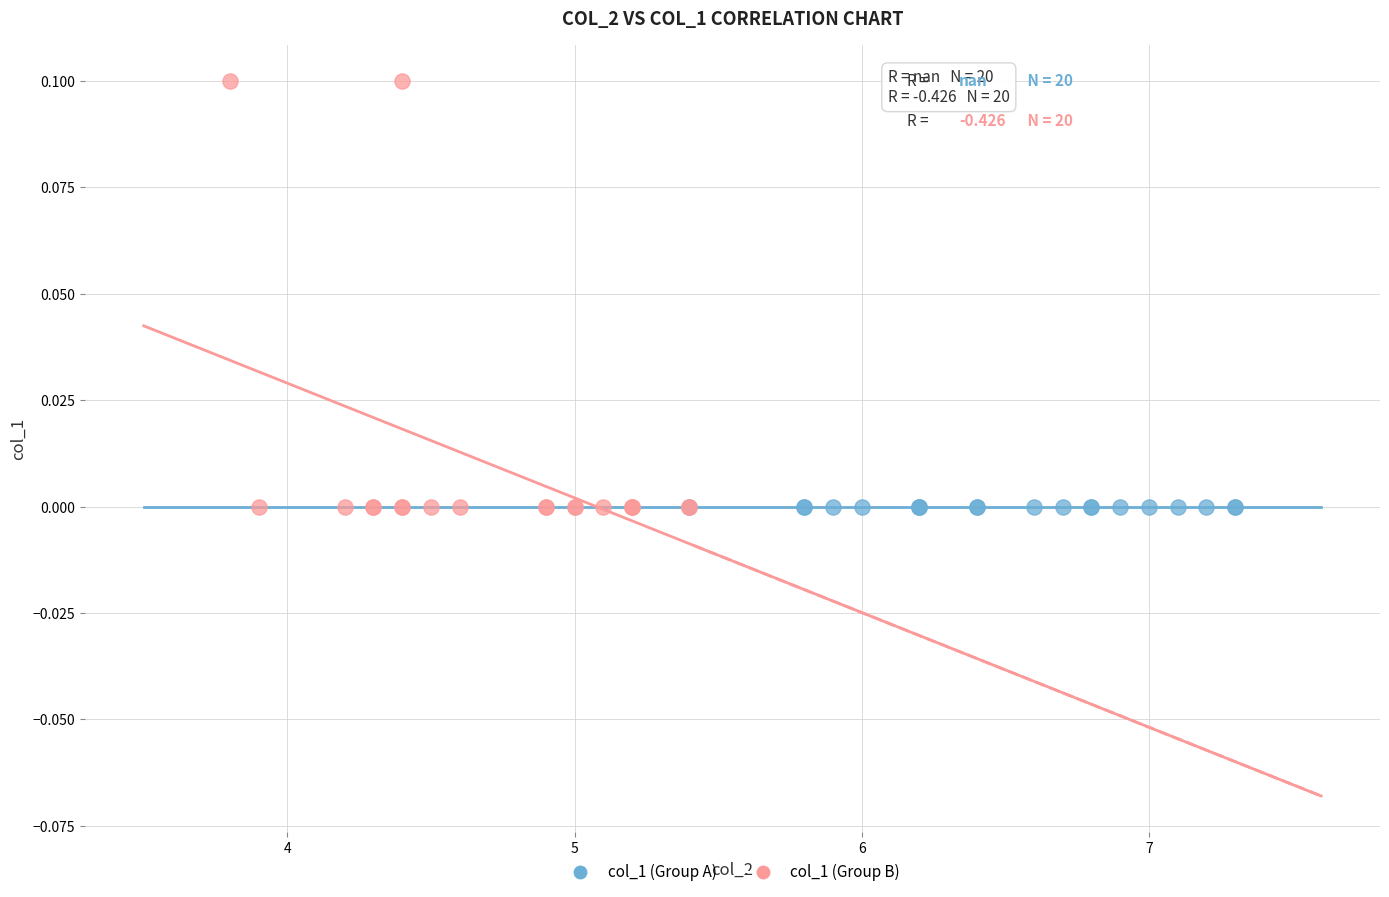

Which series reaches the maximum Y coordinate?

col_1 (Group B)